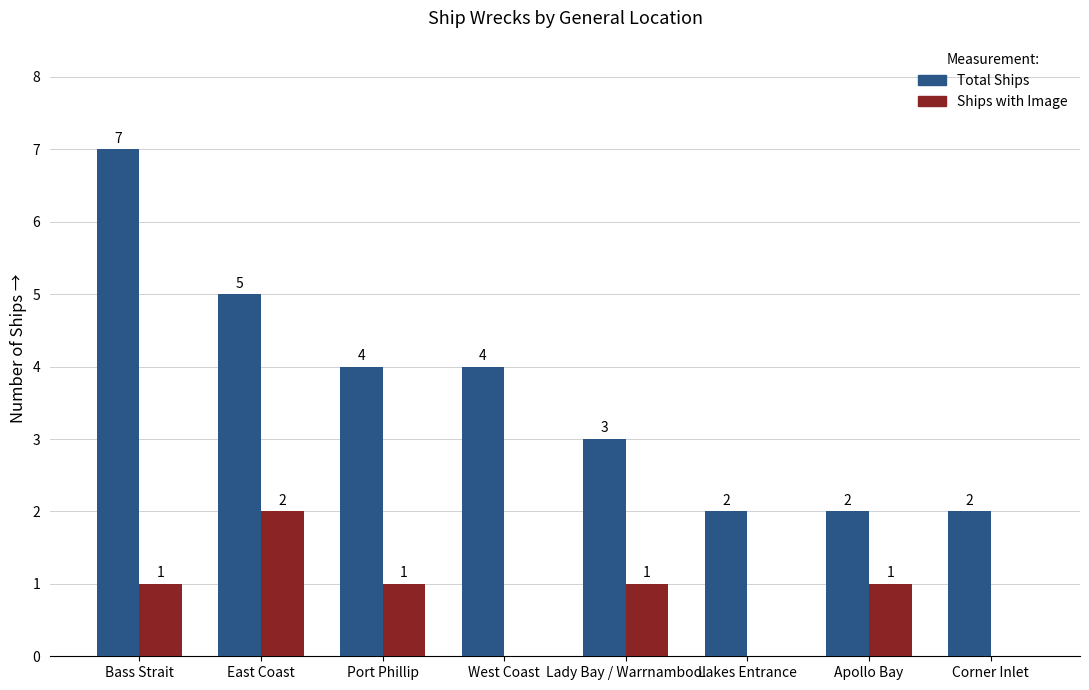

Reading right to left, what are all the values shown in this chart?

Total Ships: Corner Inlet=2	Apollo Bay=2	Lakes Entrance=2	Lady Bay / Warrnambool=3	West Coast=4	Port Phillip=4	East Coast=5	Bass Strait=7
Ships with Image: Corner Inlet=0	Apollo Bay=1	Lakes Entrance=0	Lady Bay / Warrnambool=1	West Coast=0	Port Phillip=1	East Coast=2	Bass Strait=1